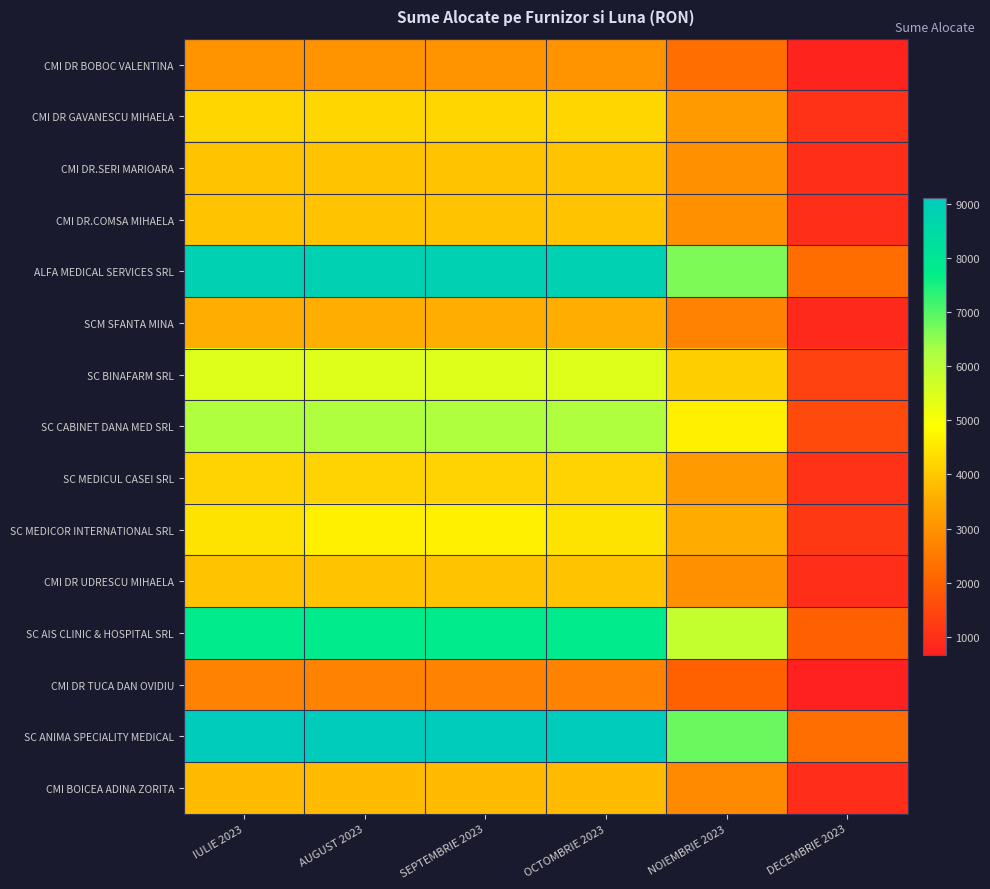

Between NOIEMBRIE 2023 and SEPTEMBRIE 2023, which is larger?

SEPTEMBRIE 2023